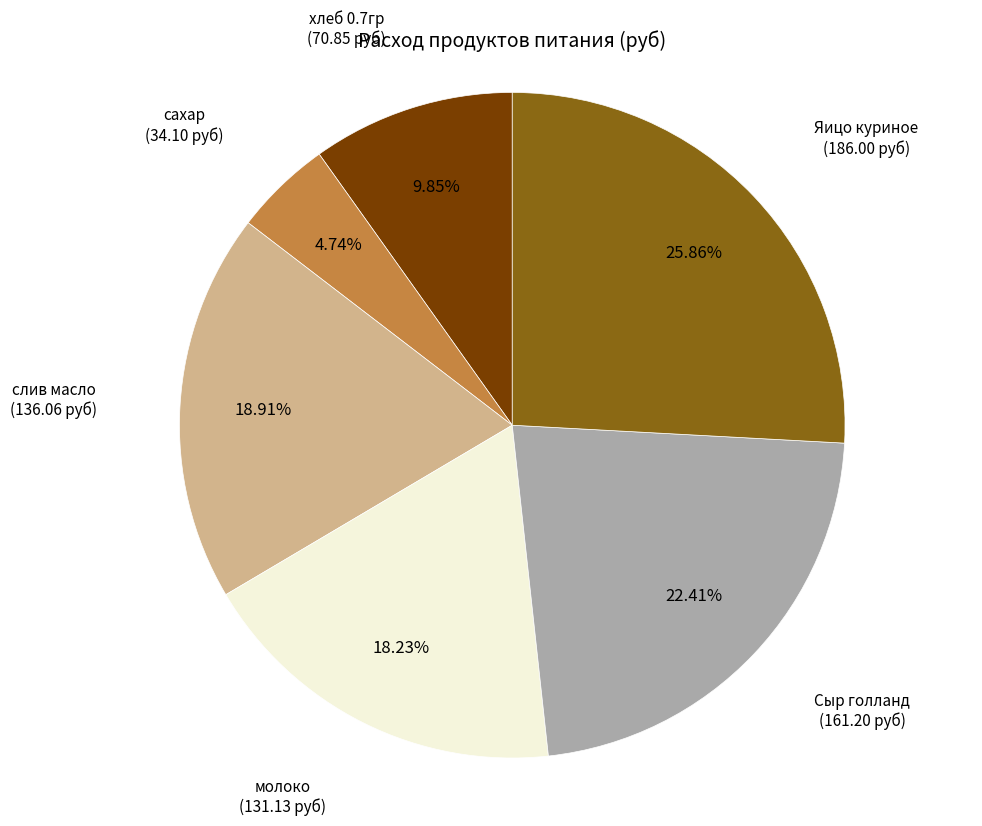

What percentage is the слив масло slice, to the nearest percent?

19%